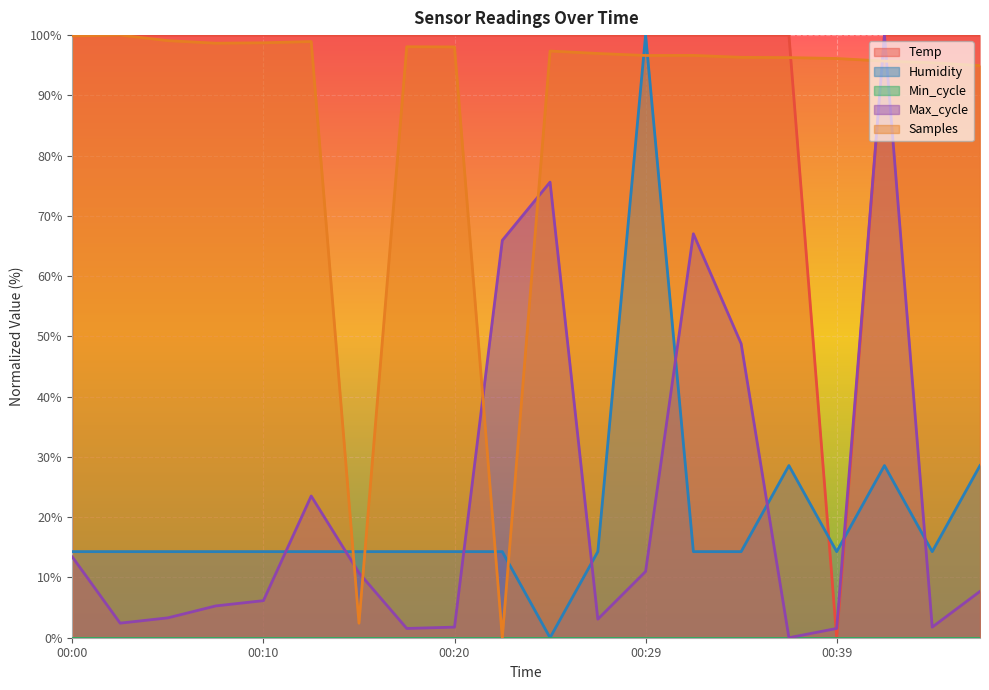

What is the value of the Temp point at the 13th from the left?

100.0